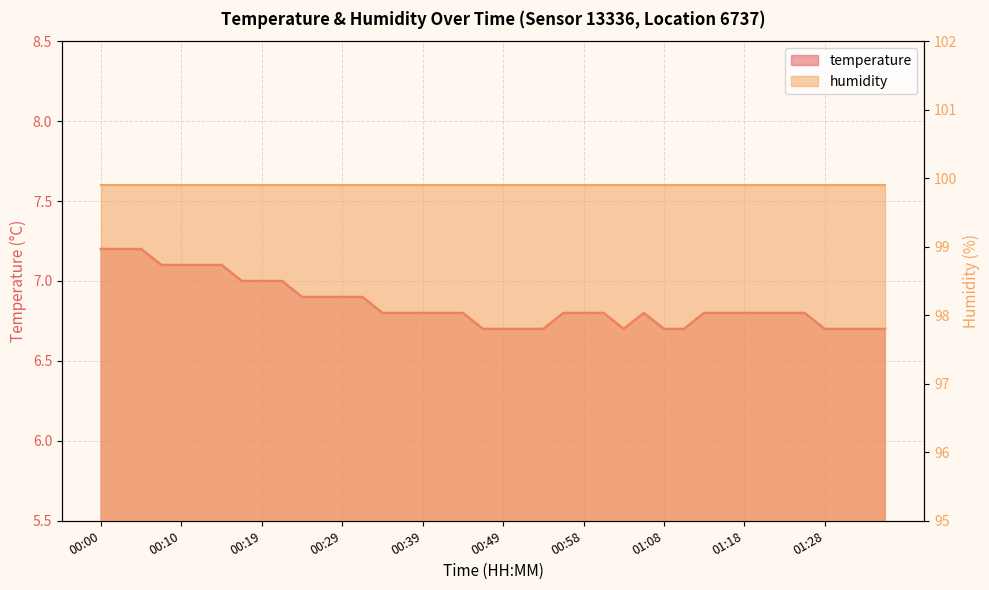

List the labels in order of value, smallest first.

00:46, 00:49, 00:51, 00:54, 01:03, 01:08, 01:11, 01:28, 01:30, 01:33, 01:35, 00:34, 00:36, 00:39, 00:41, 00:44, 00:56, 00:58, 01:01, 01:06, 01:13, 01:16, 01:18, 01:21, 01:23, 01:25, 00:24, 00:27, 00:29, 00:32, 00:17, 00:19, 00:22, 00:07, 00:10, 00:12, 00:15, 00:00, 00:02, 00:05